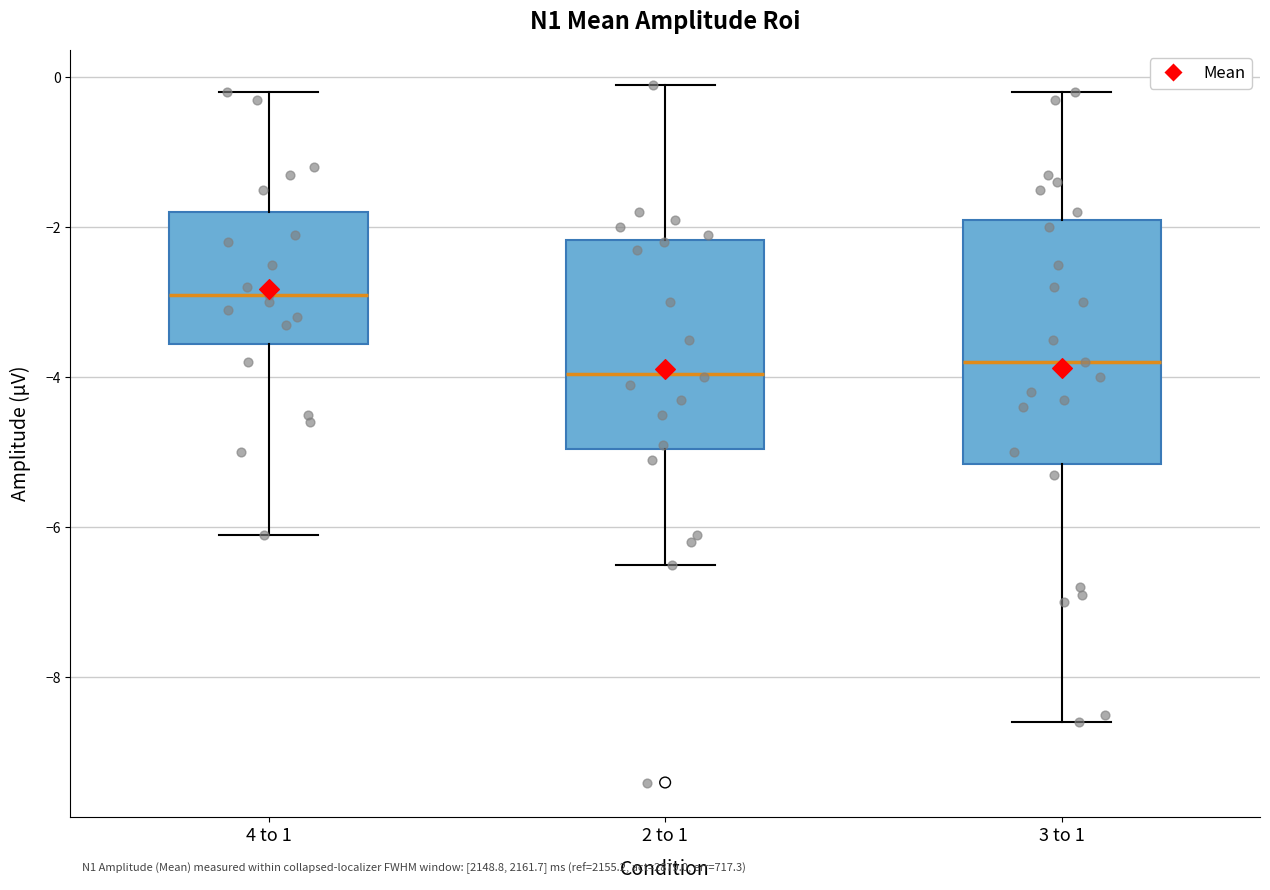

Where does the lower whisker of the box for 2 to 1 end on the y-axis? The values are not printed on the chart, so give them approximately, as read against the axis.

-6.4